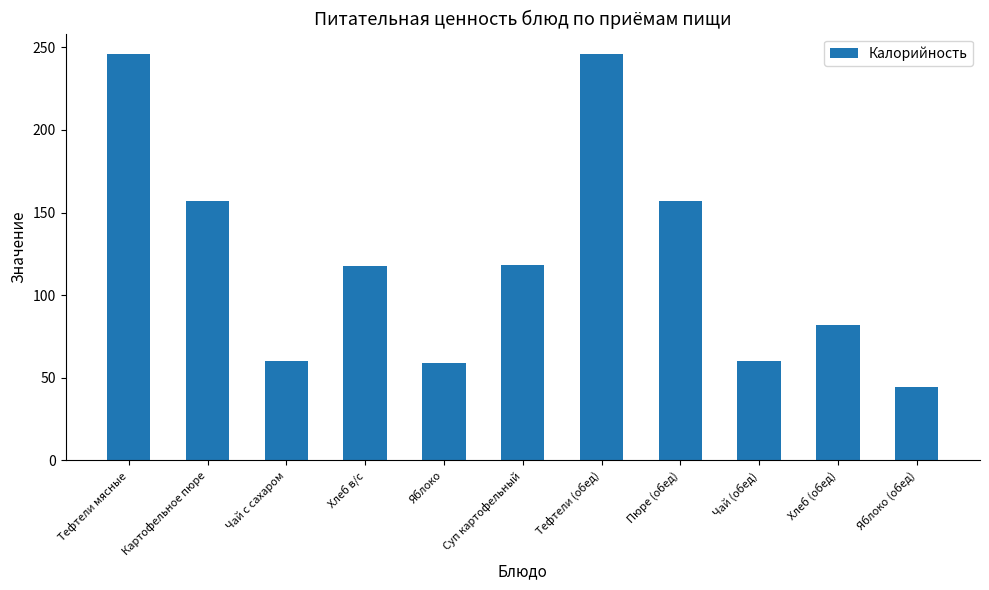

What is the label of the 3rd bar from the right?

Чай (обед)